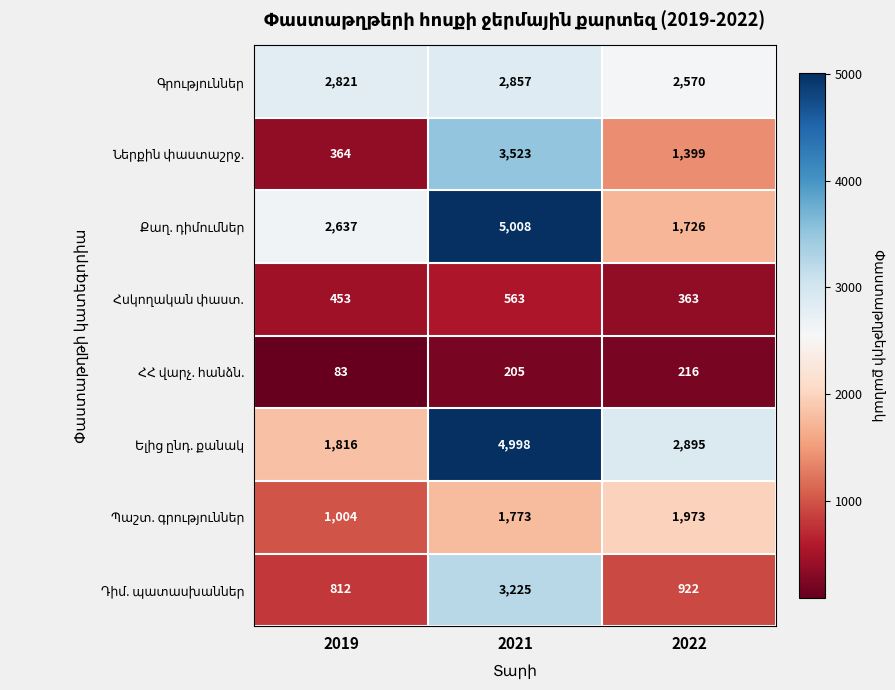

At how many categories does at least one series exceed 2421?

3